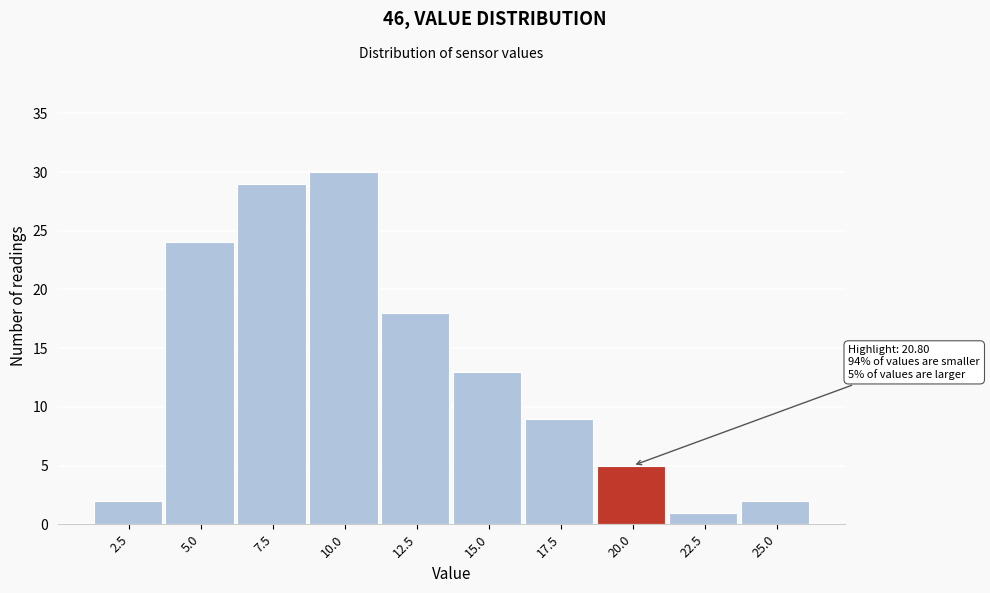

Reading left to right, extract all data points from this chart.

2	24	29	30	18	13	9	5	1	2